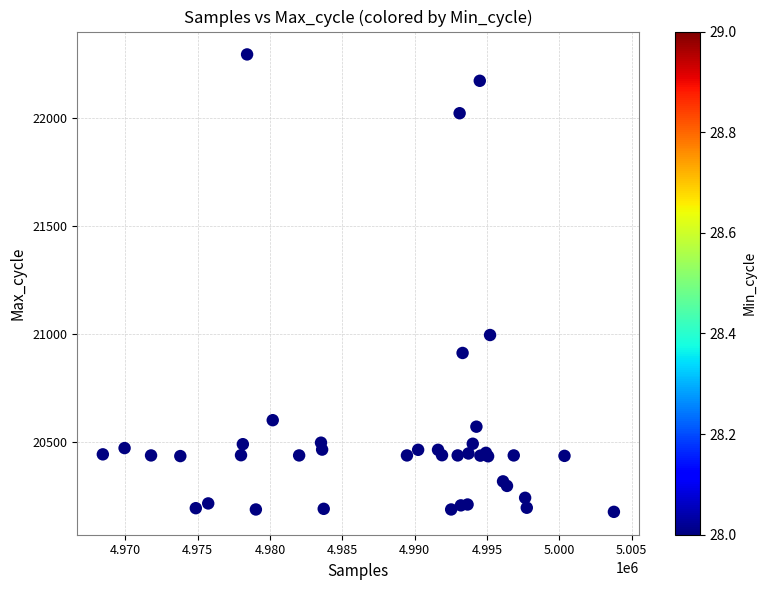

What Y value in the scatter plot is closest to 21234?

20994